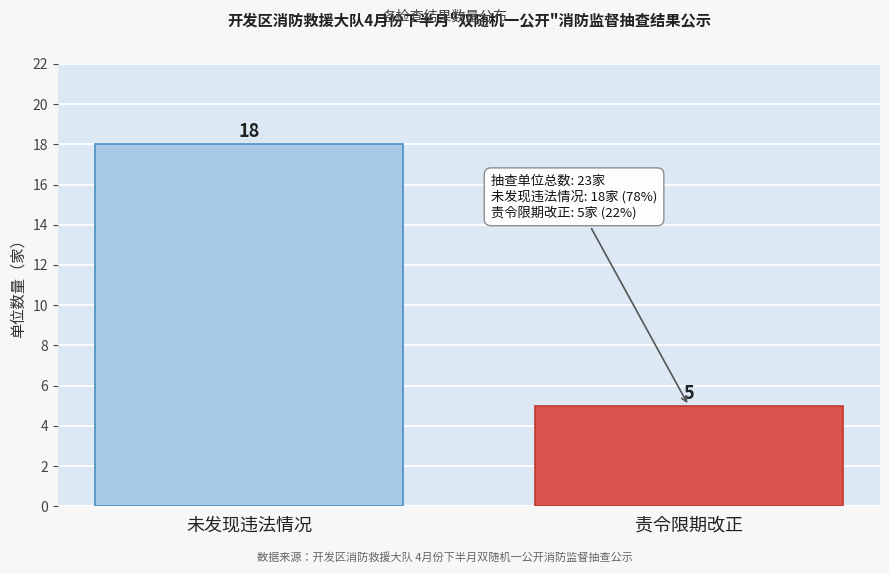

Reading left to right, what are all the values shown in this chart?

18	5